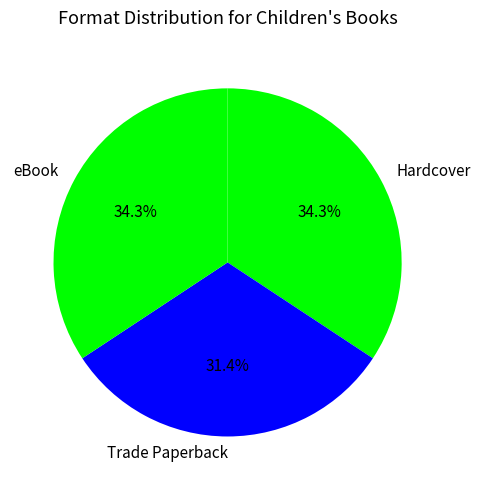

To the nearest percent, what is the average slice percentage?

33%